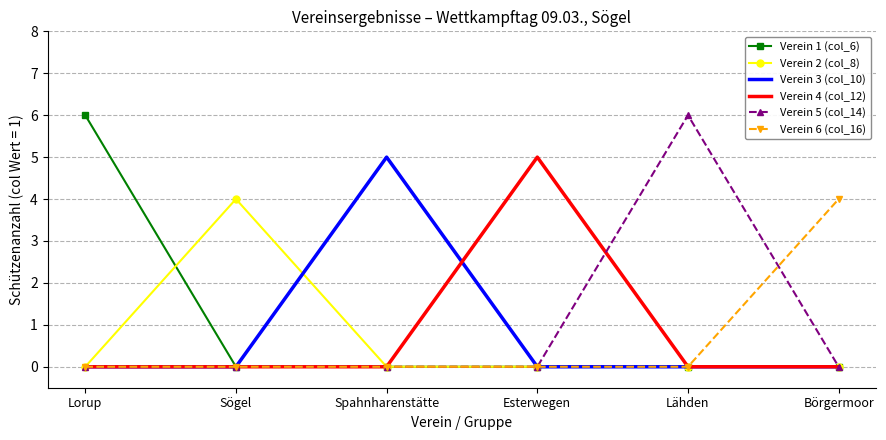

Is it true that Verein 3 (col_10) equals 0 at Lorup?

True